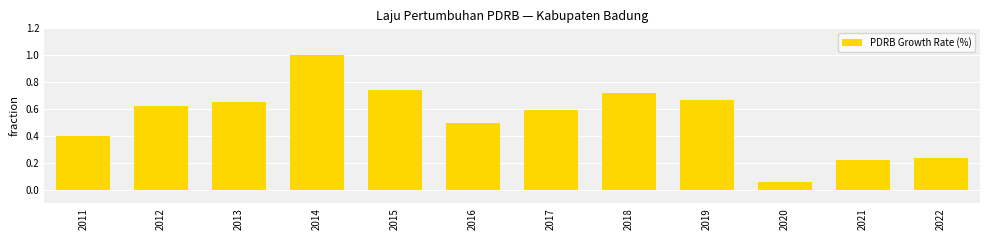

What is the value of the 4th bar from the left?

1.0